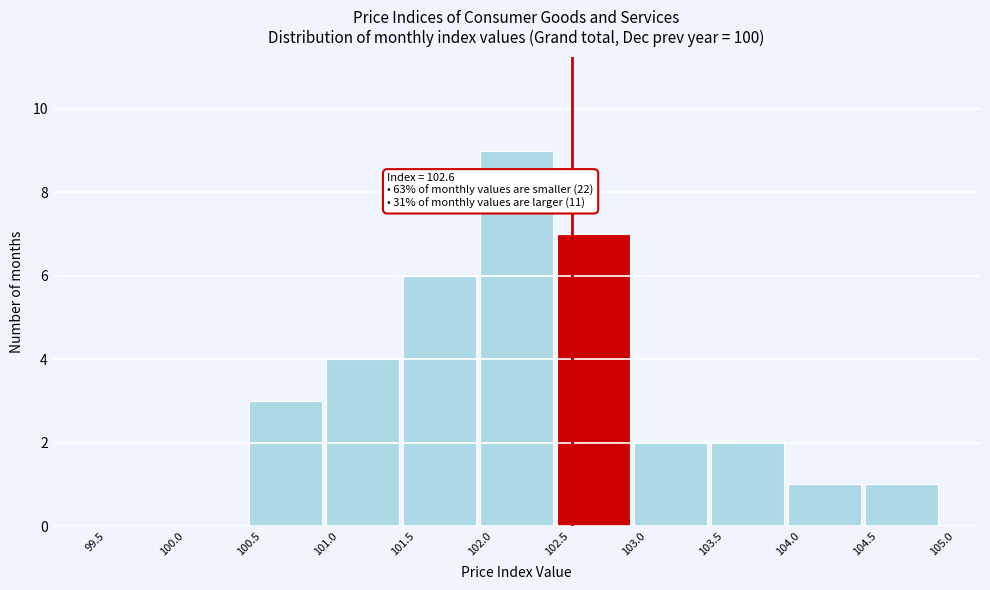

Which range on the x-axis has the tallest bar?

102.0 to 102.5